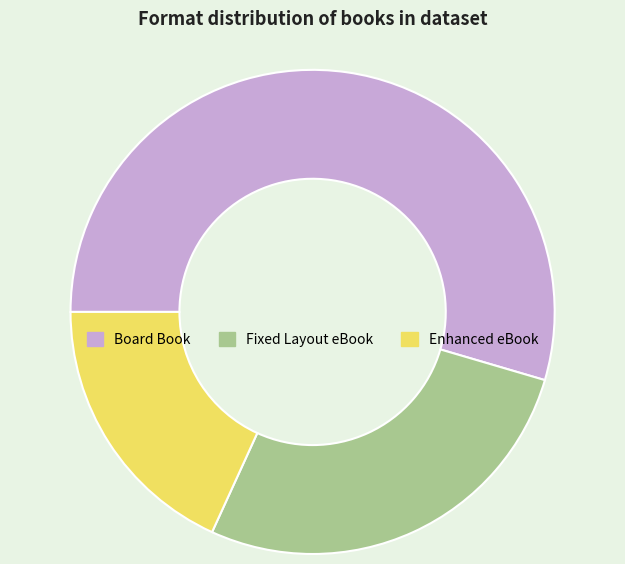

Does Enhanced eBook represent more than half of the total?

No